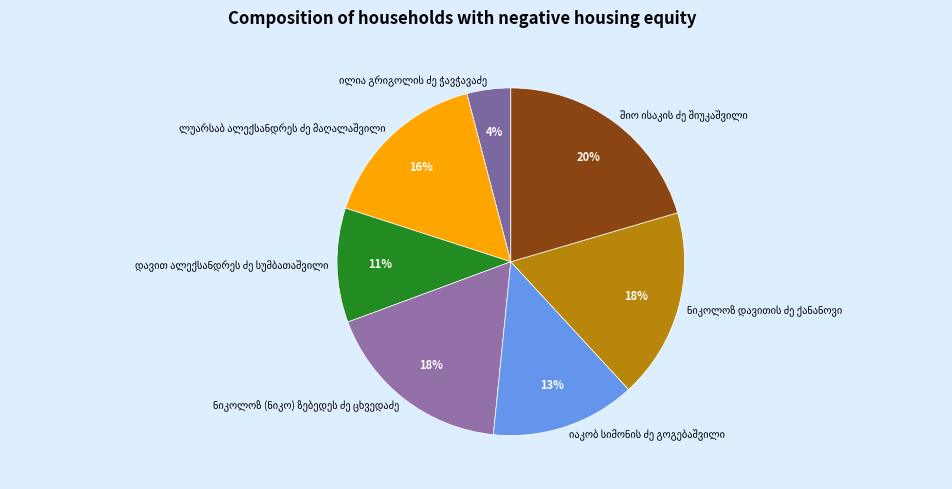

Does any single category account for the majority?

No